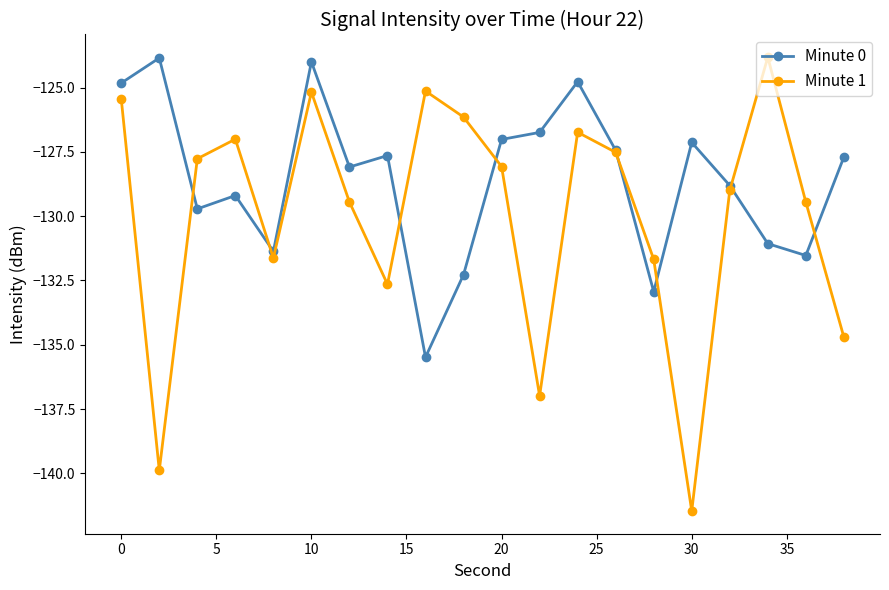

Which series has the largest total across all categories?

Minute 0